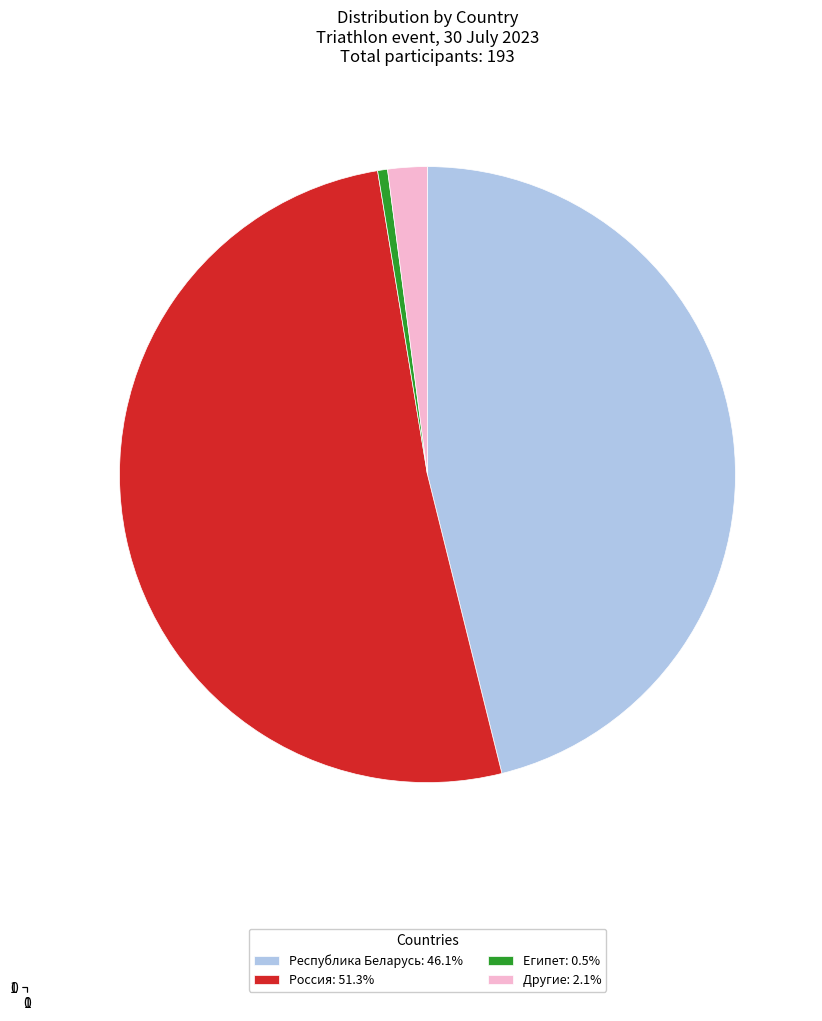

Does Россия: 51.3% account for over 50% of the chart?

Yes